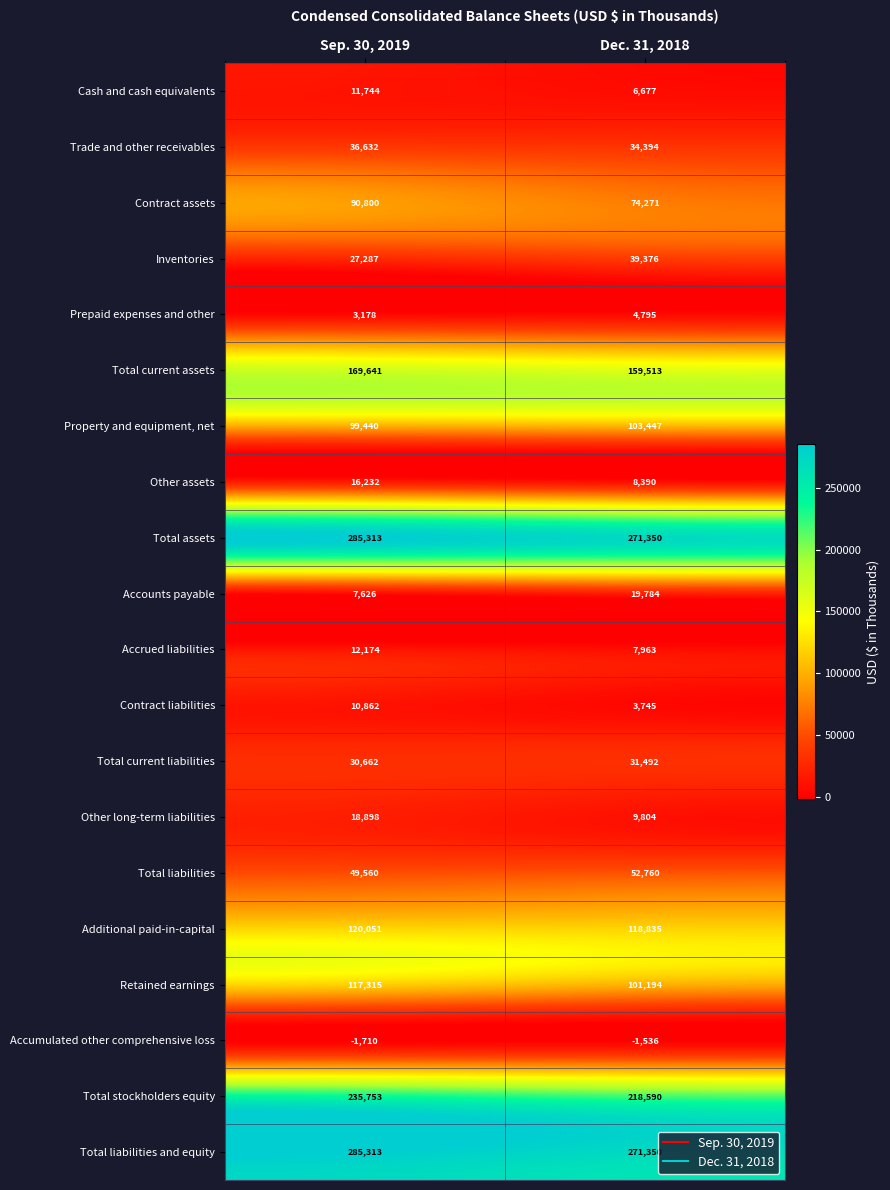

The value of Prepaid expenses and other at Dec. 31, 2018 is 4795. True or false?

True